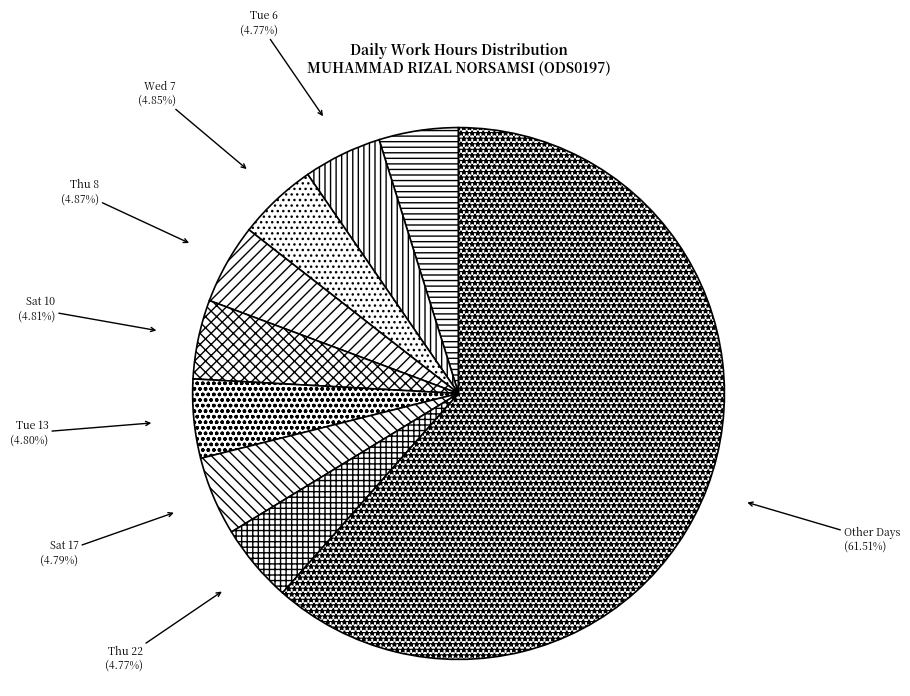

Is there any slice that represents more than half of the pie?

Yes